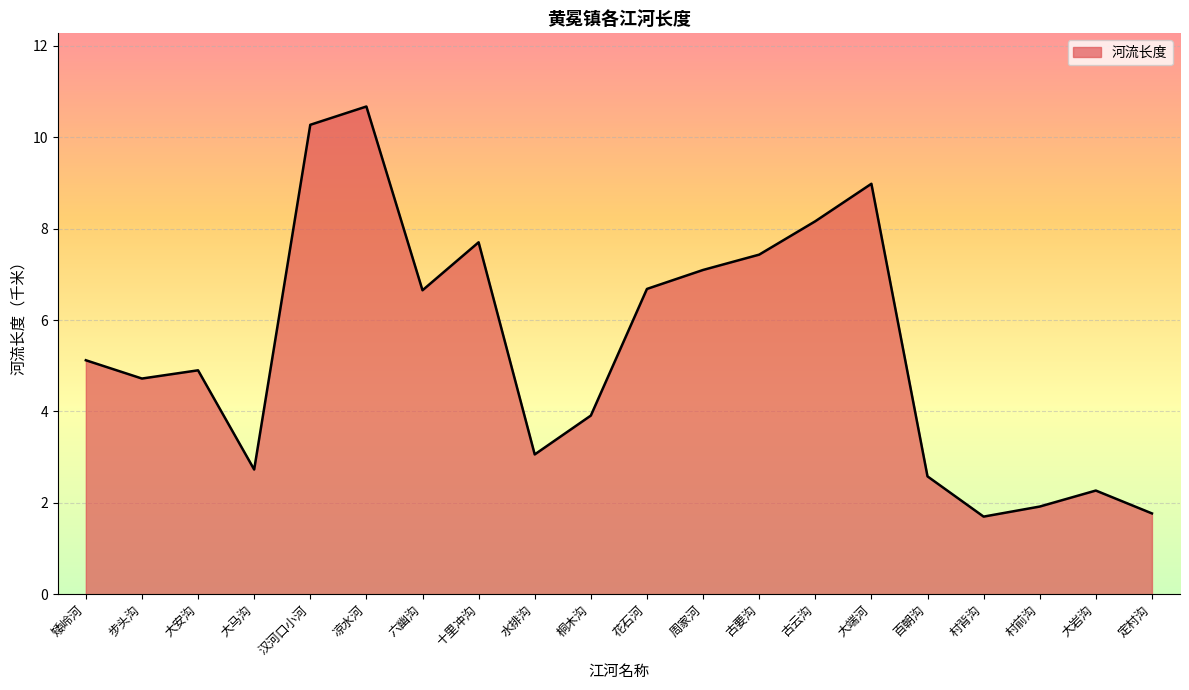

Which label corresponds to the largest value in the chart?

凉水河